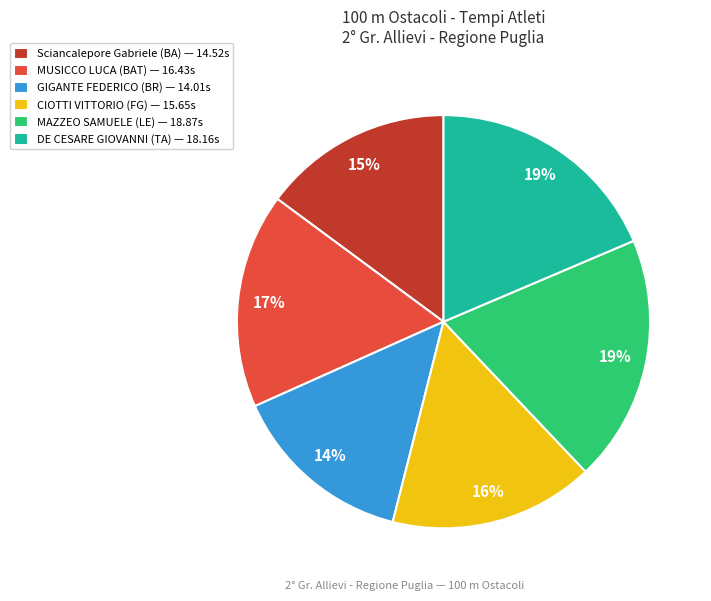

To the nearest percent, what percentage of the pie is GIGANTE FEDERICO (BR) — 14.01s?

14%